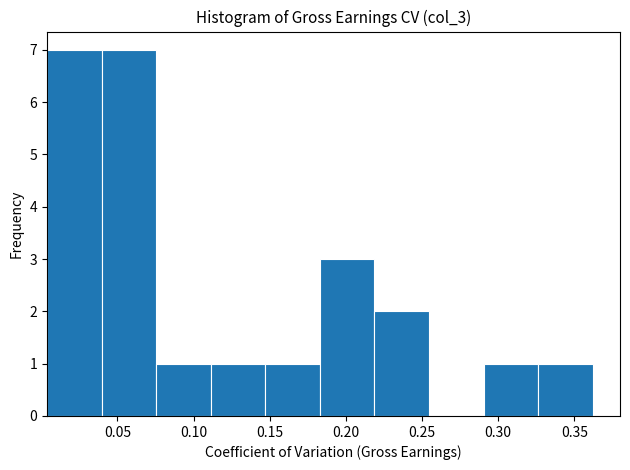

Reading left to right, transcribe this chart: for each bar, give the range it covers on the x-axis and its height. Neither the bar edges nor the heights are printed on the chart, so give them approximately, as read against the axes.

0.005 to 0.040: 7
0.040 to 0.075: 7
0.075 to 0.110: 1
0.110 to 0.145: 1
0.145 to 0.185: 1
0.185 to 0.220: 3
0.220 to 0.255: 2
0.255 to 0.290: 0
0.290 to 0.325: 1
0.325 to 0.360: 1